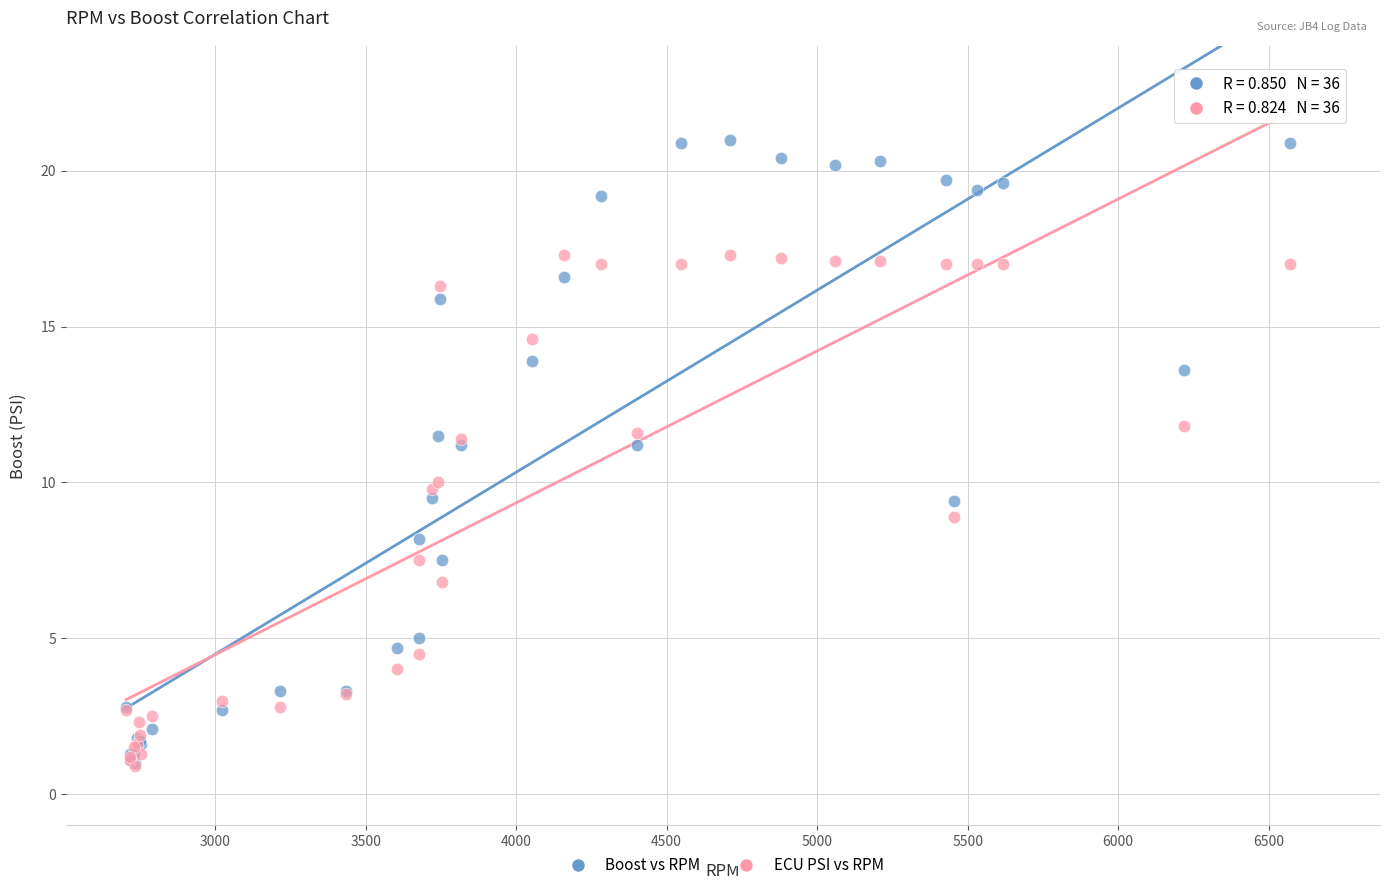

What are all the series names shown in the legend?

Boost vs RPM, ECU PSI vs RPM